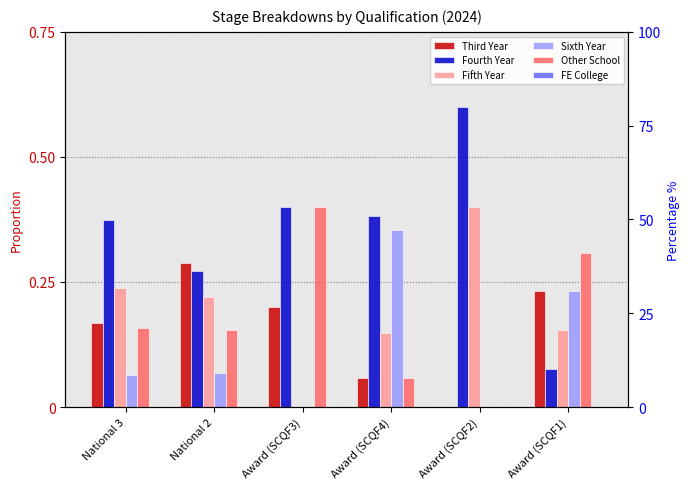

Which series has the largest range (max minus min)?

Fourth Year